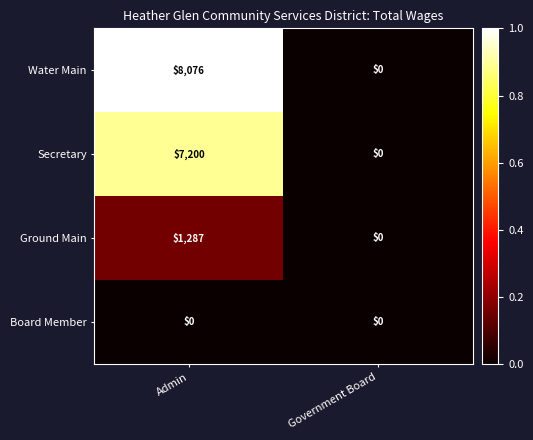

What is the average value of the Secretary series?

3600